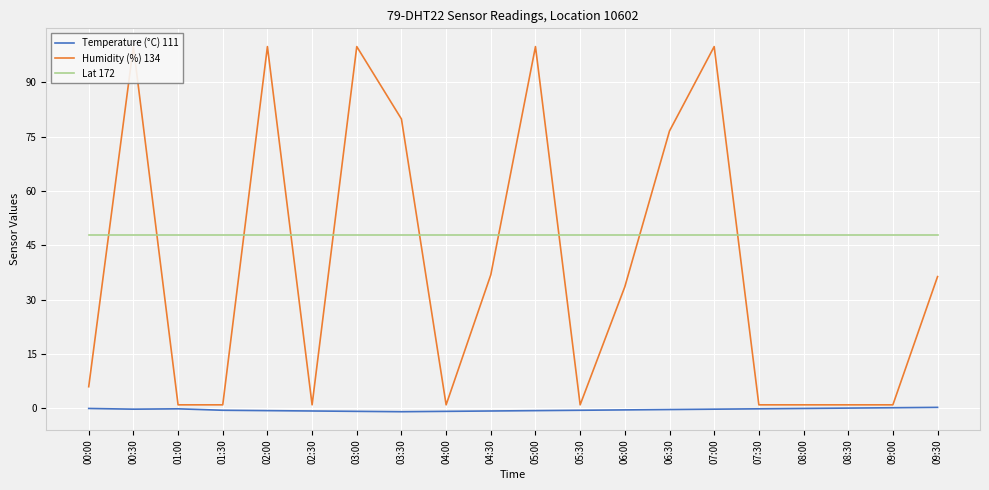

Reading left to right, list all the values displayed in this chart.

Temperature (°C) 111: 0.0	-0.2	-0.1	-0.5	-0.6	-0.7	-0.8	-0.9	-0.8	-0.7	-0.6	-0.5	-0.4	-0.3	-0.2	-0.1	0.0	0.1	0.2	0.3
Humidity (%) 134: 6.0	99.9	1.0	1.0	99.9	1.0	99.9	79.9	1.0	36.9	99.9	1.0	33.6	76.6	99.9	1.0	1.0	1.0	1.0	36.4
Lat 172: 48.0	48.0	48.0	48.0	48.0	48.0	48.0	48.0	48.0	48.0	48.0	48.0	48.0	48.0	48.0	48.0	48.0	48.0	48.0	48.0